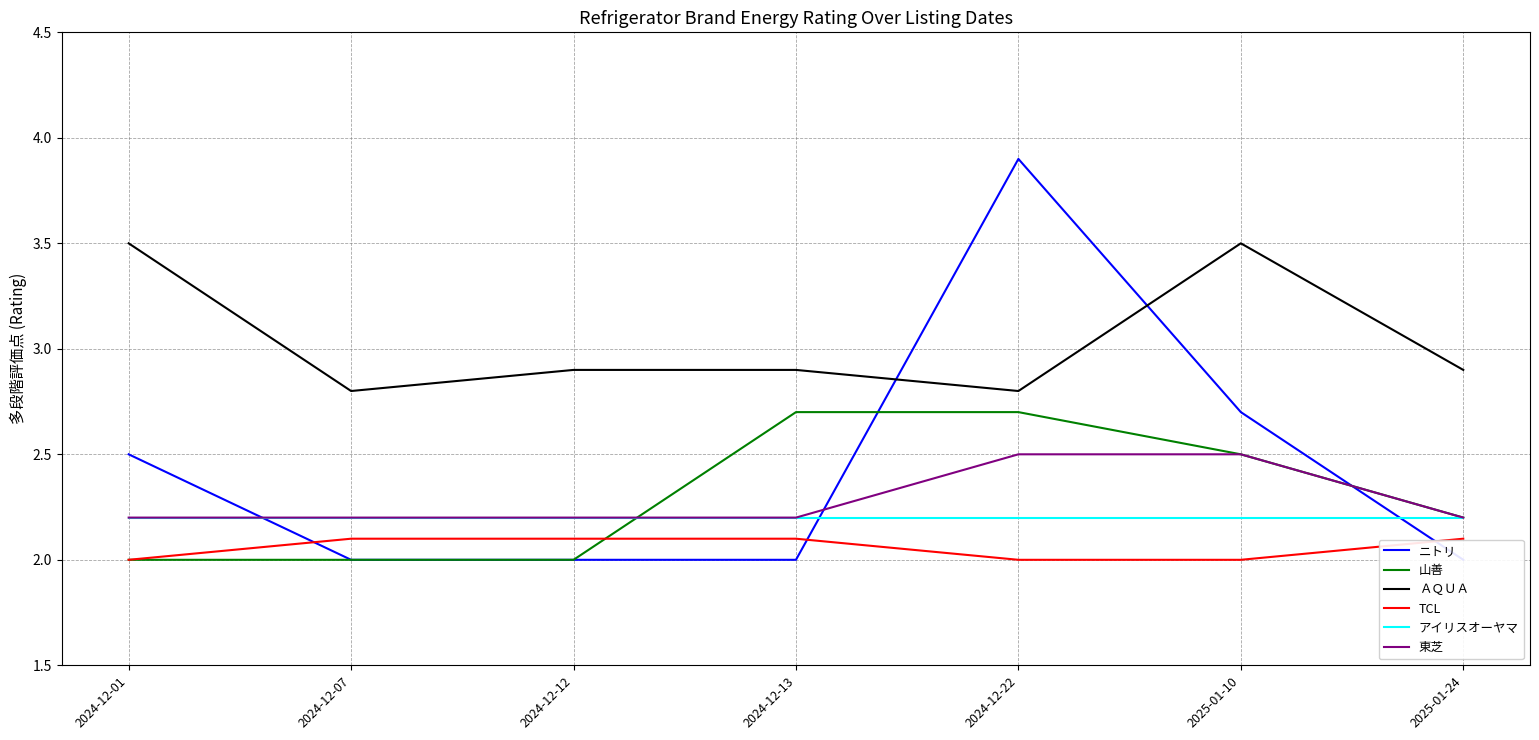

Where is the first local minimum for ＡＱＵＡ?

2024-12-07